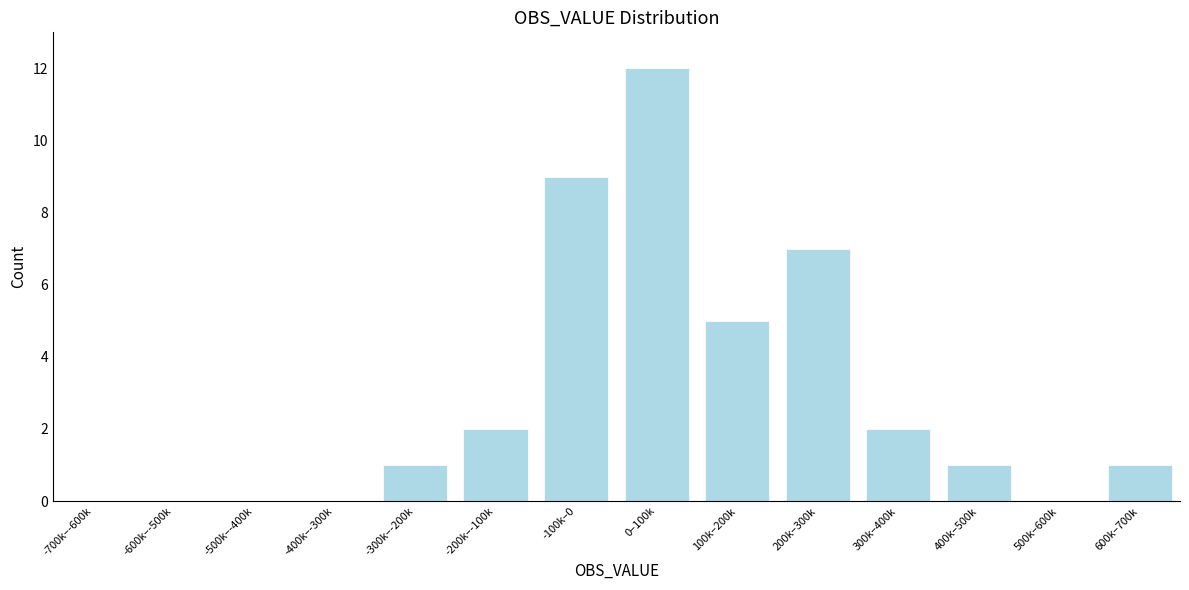

Reading left to right, extract all data points from this chart.

-700k–-600k=0	-600k–-500k=0	-500k–-400k=0	-400k–-300k=0	-300k–-200k=1	-200k–-100k=2	-100k–0=9	0–100k=12	100k–200k=5	200k–300k=7	300k–400k=2	400k–500k=1	500k–600k=0	600k–700k=1